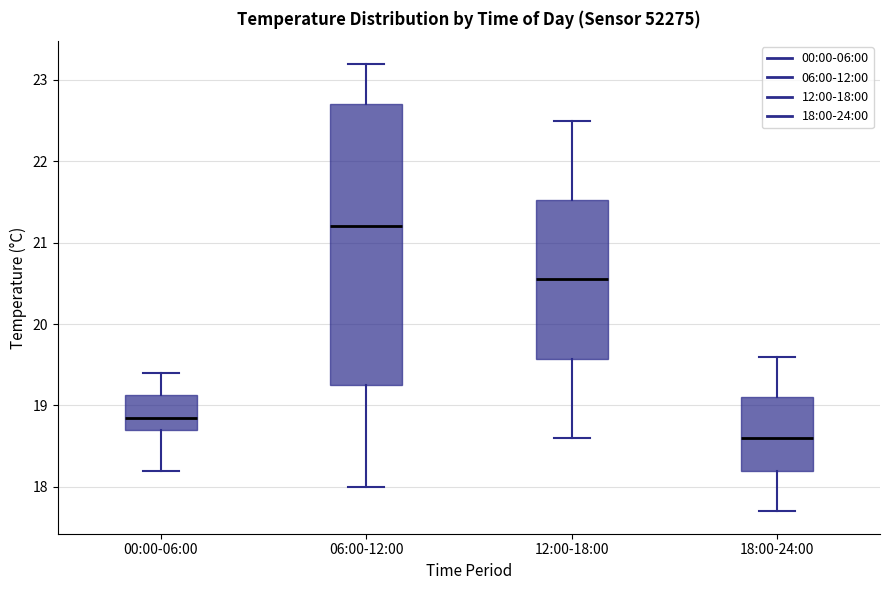

Where does the lower whisker of the box for 18:00-24:00 end on the y-axis? The values are not printed on the chart, so give them approximately, as read against the axis.

17.7